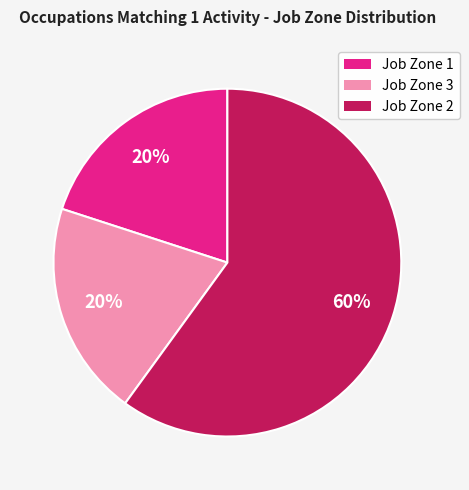

Does any single category account for the majority?

Yes